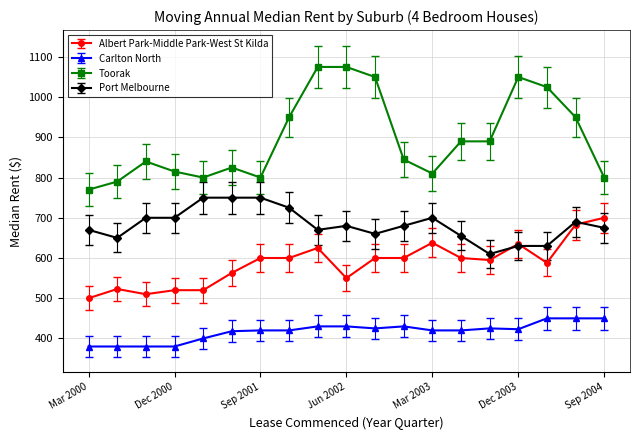

List the series in order of their peak value, lowest first.

Carlton North, Albert Park-Middle Park-West St Kilda, Port Melbourne, Toorak